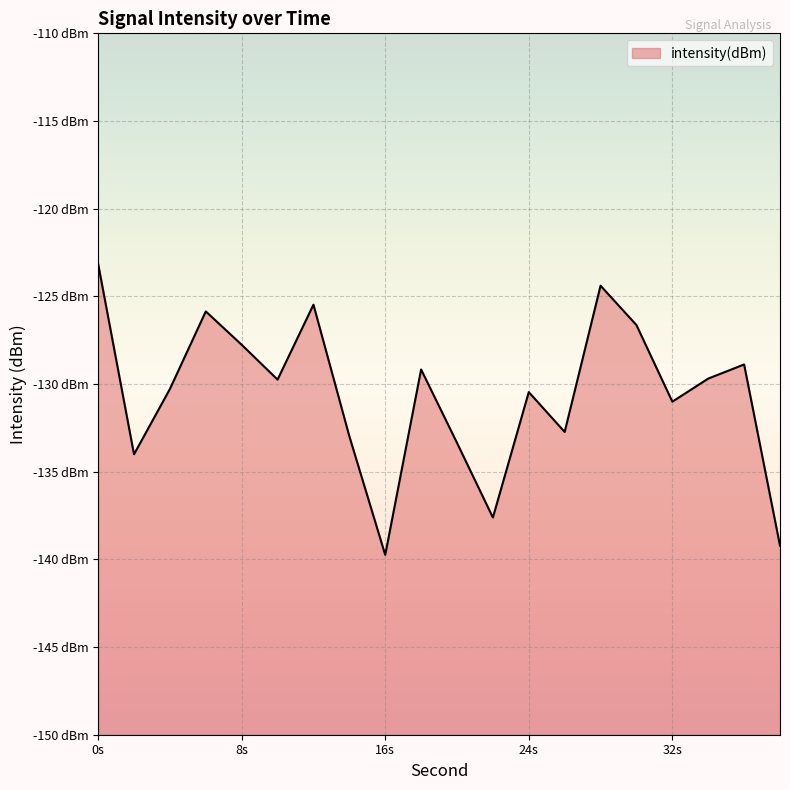

Rank the categories by value from lowest to highest.

16, 38, 22, 2, 20, 14, 26, 32, 24, 4, 10, 34, 18, 36, 8, 30, 6, 12, 28, 0